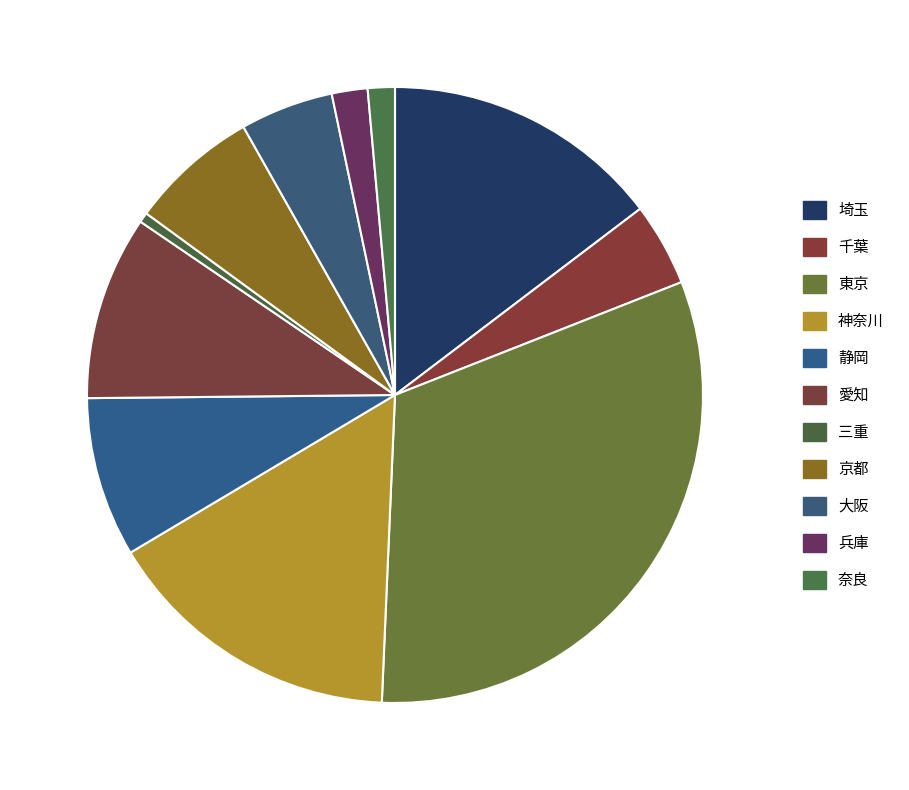

To the nearest percent, what is the average slice percentage?

9%